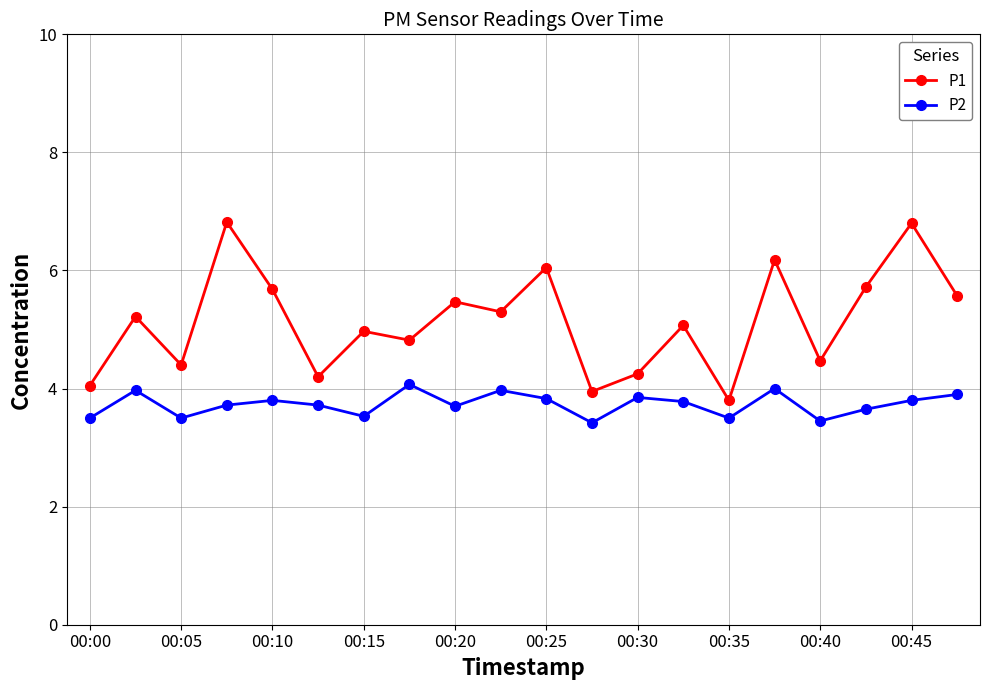

Does the chart display data point markers on the line(s)?

Yes